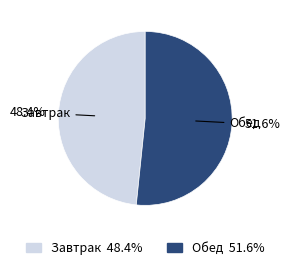

Between Обед and Завтрак, which is larger?

Обед